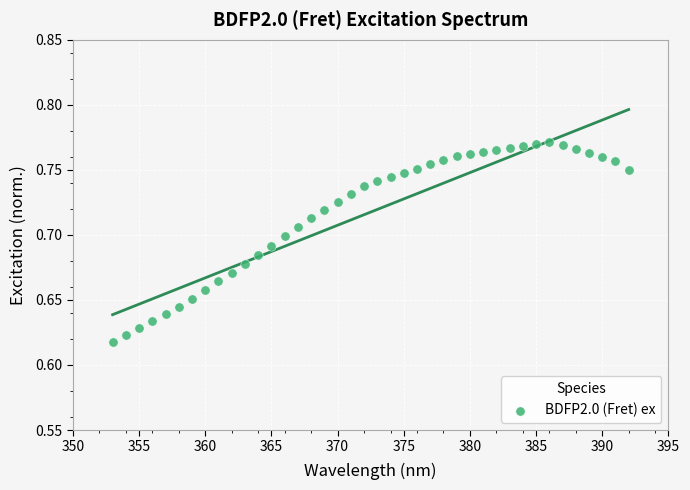

What is the range of X values (max minus min)?

39.0